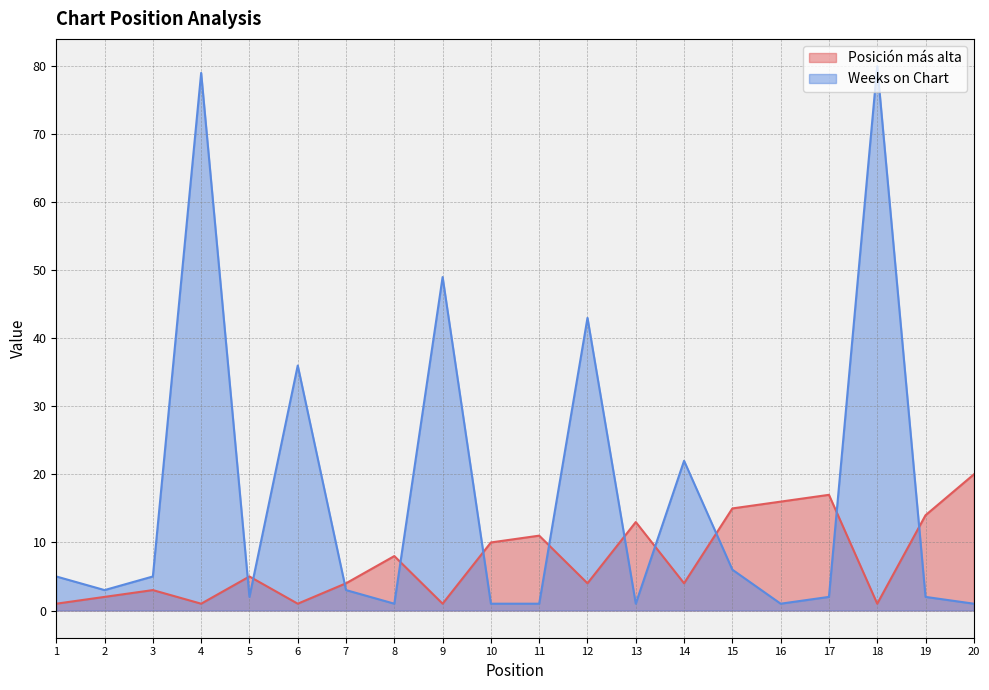

Where is the first local minimum for Posición más alta?

4